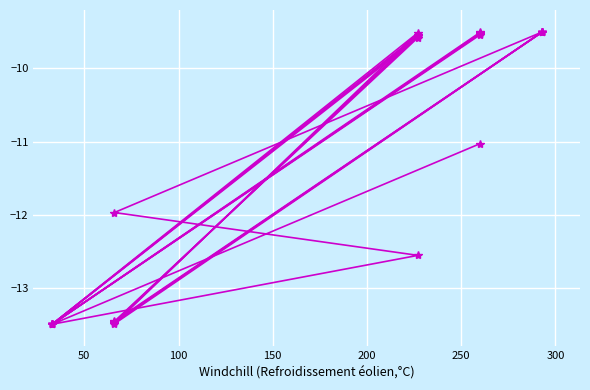

Rank the series at 150 from lowest to highest value.

col_0, col_1, col_2, col_4, col_6, col_7